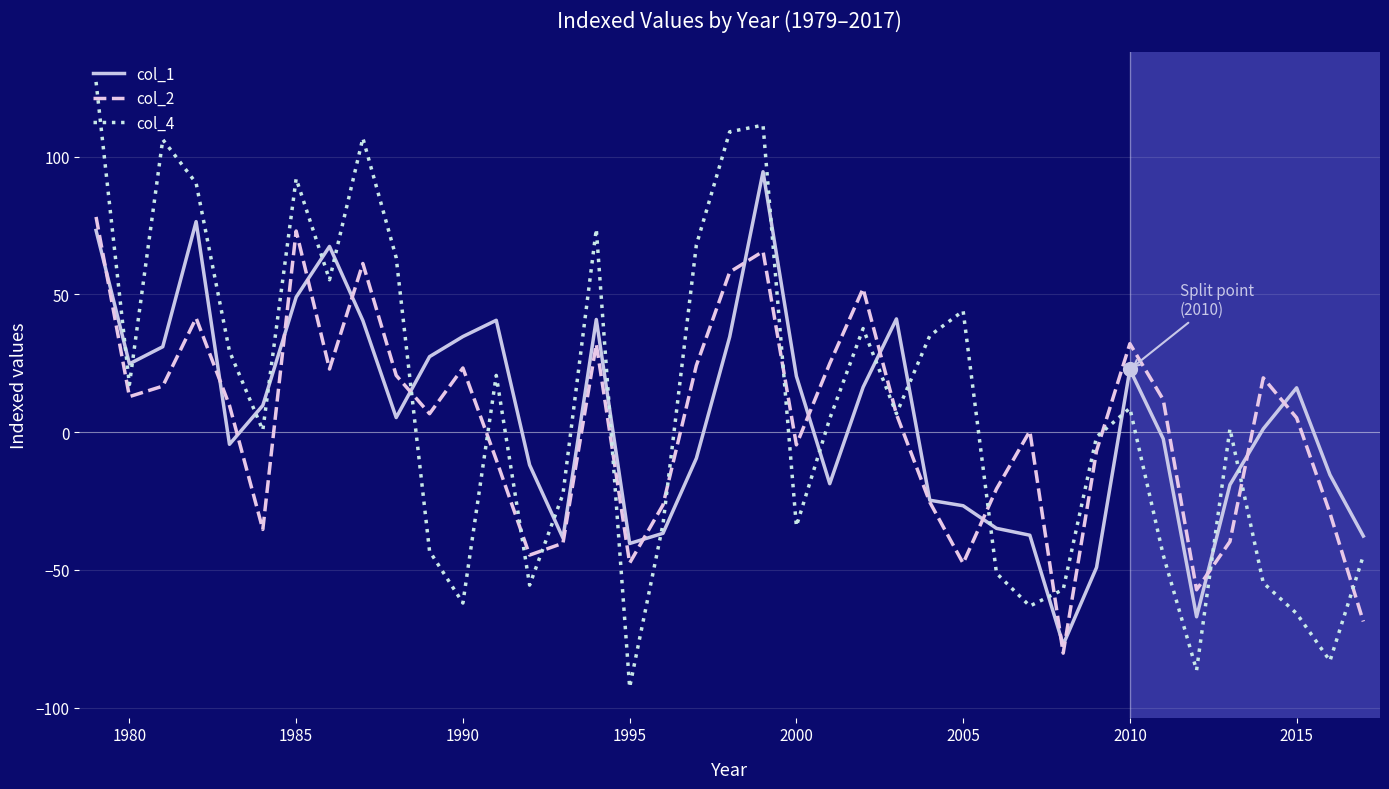

Which series has the widest spread of values?

col_4